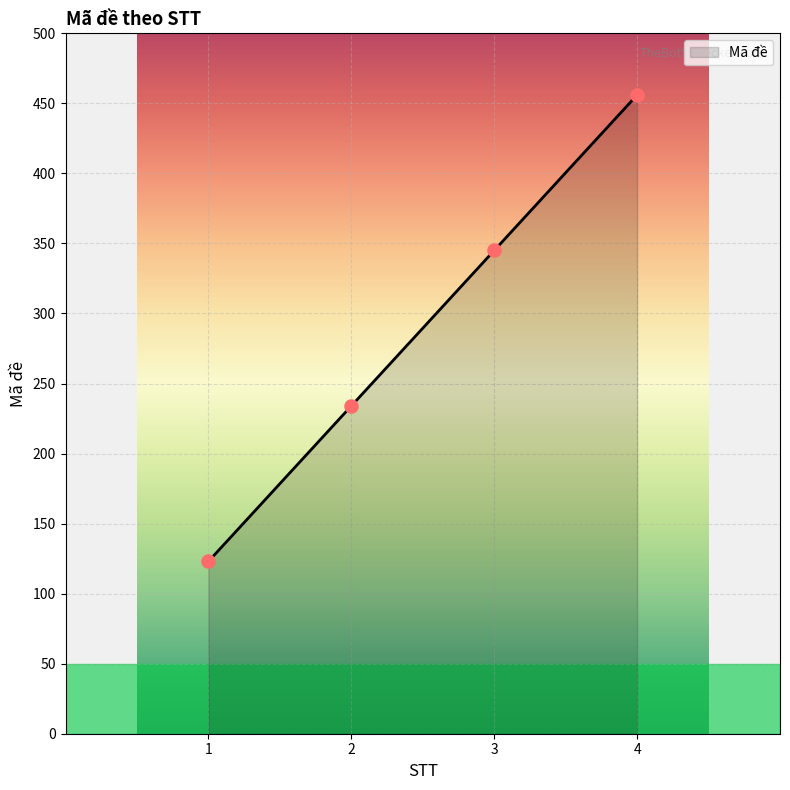

What is the change in value from 1 to 4?

+333